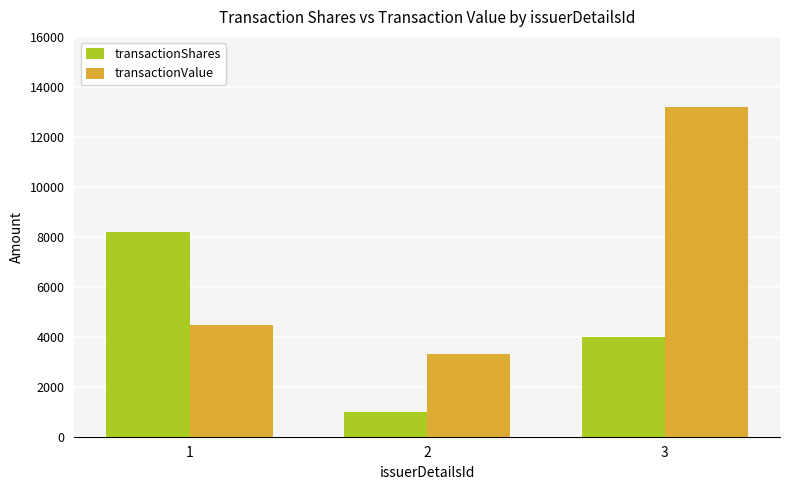

What is the difference between the highest and lowest values at 1?

3710